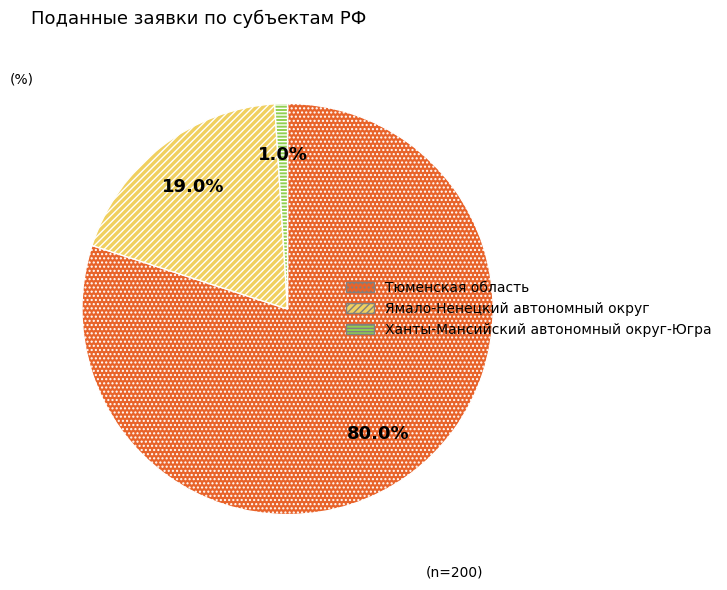

Which slice is the smallest?

Ханты-Мансийский автономный округ-Югра